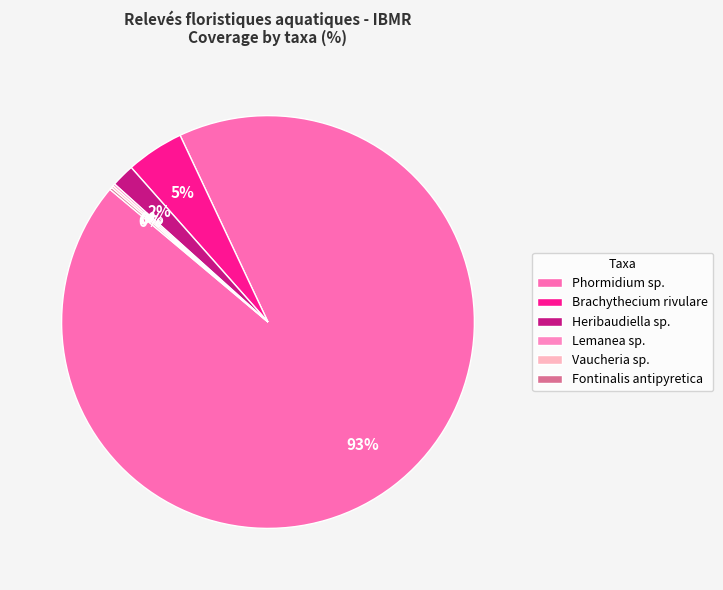

To the nearest percent, what portion does Heribaudiella sp. represent?

2%